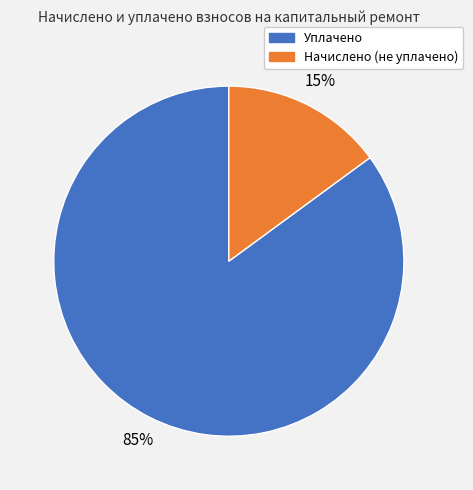

To the nearest percent, what is the difference between the largest and smallest slice percentages?

70%